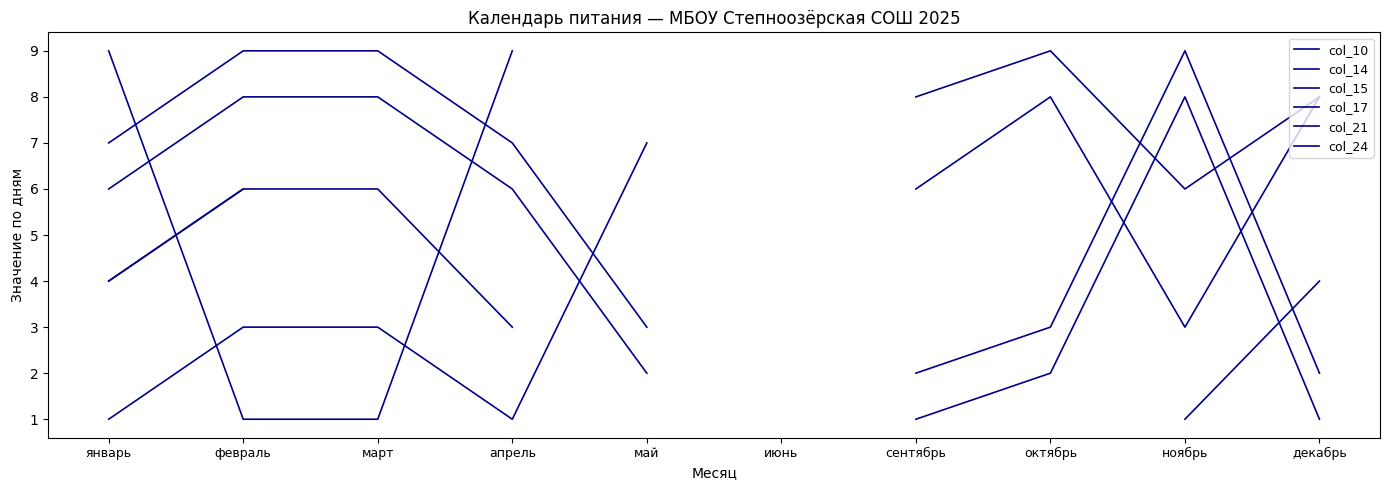

Rank the series at январь from lowest to highest value.

col_21, col_10, col_24, col_14, col_15, col_17